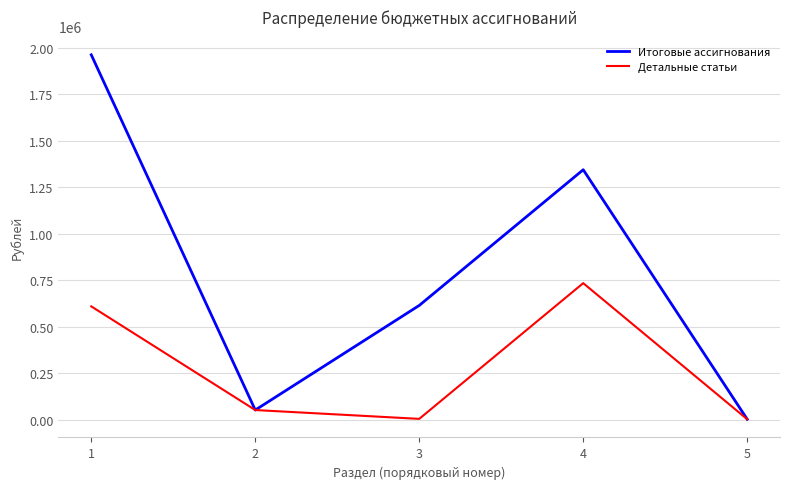

What is the maximum value for Детальные статьи?

734924.6